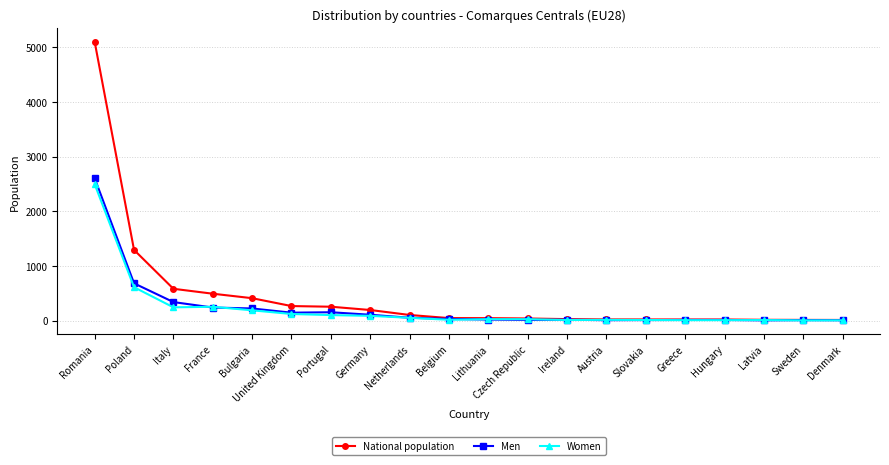

Where is National population nearest to the value 2556?

Poland